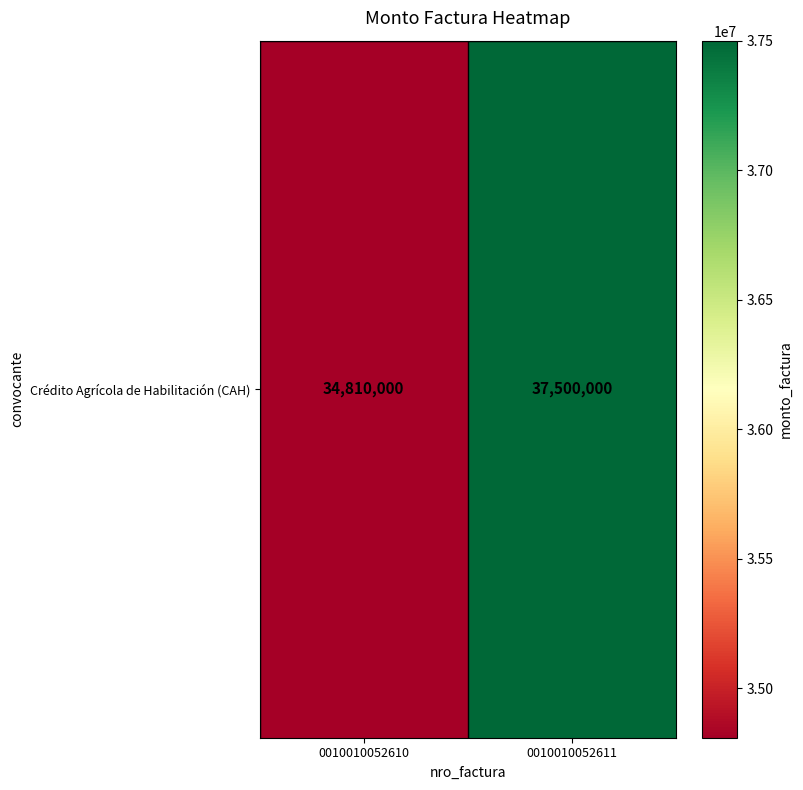

Rank the categories by value from lowest to highest.

0010010052610, 0010010052611